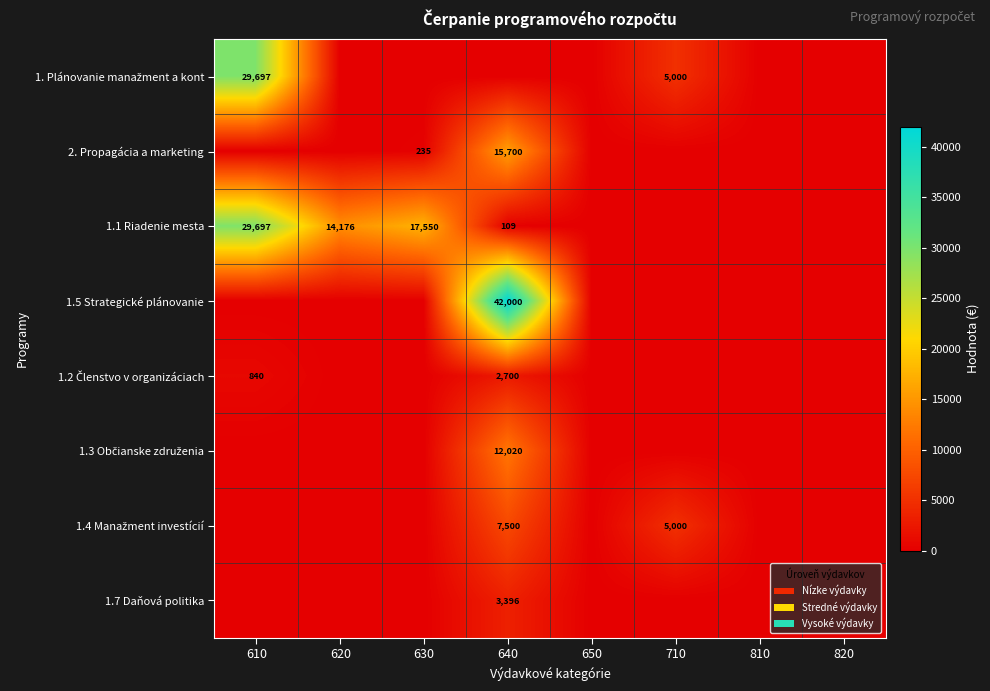

Is it true that 2. Propagácia a marketing equals 364 at 630?

False